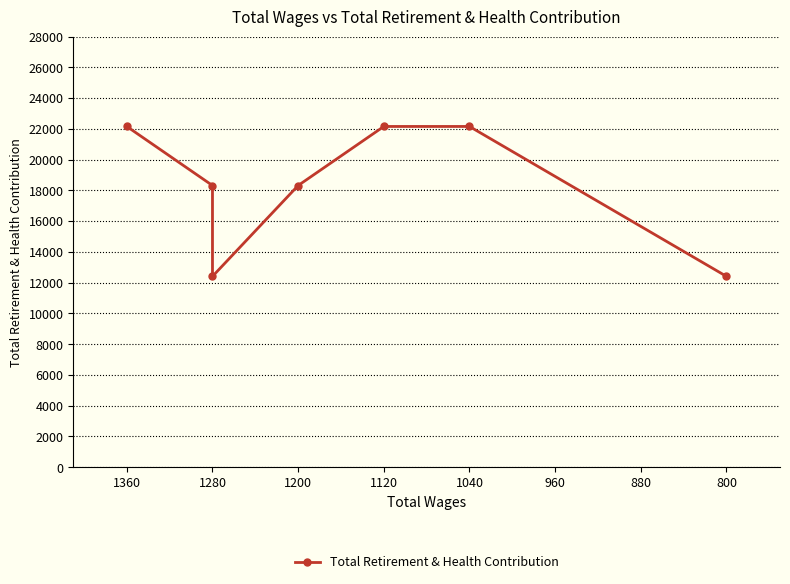

How many lines are shown in the chart?

1